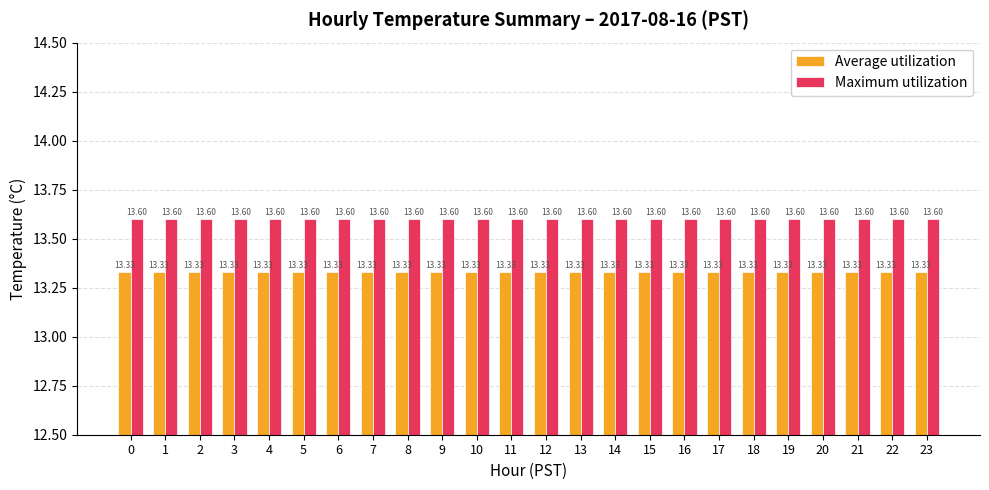

Read the Maximum utilization value at 17.

13.6